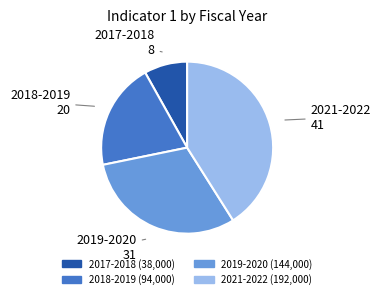

Which slice is the largest?

2021-2022